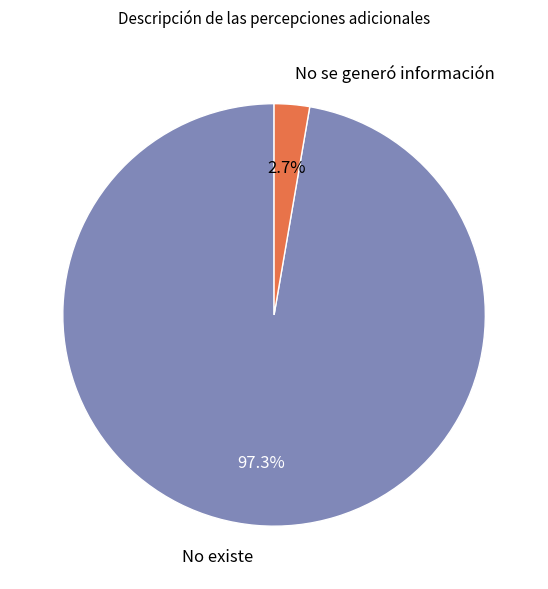

The No se generó información slice represents 15% of the pie. True or false?

False